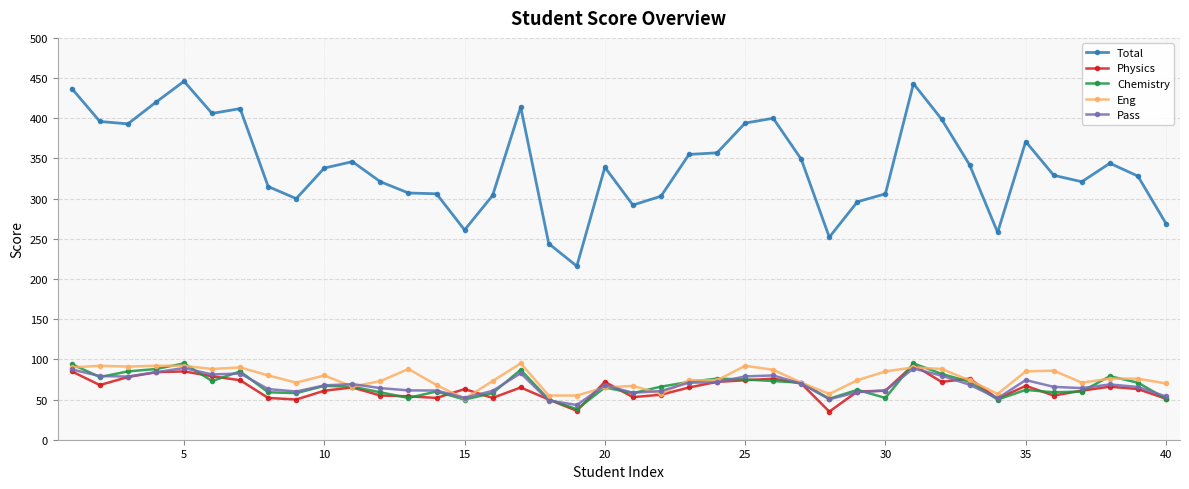

What is the value of the Pass point at the 15th from the left?

52.2